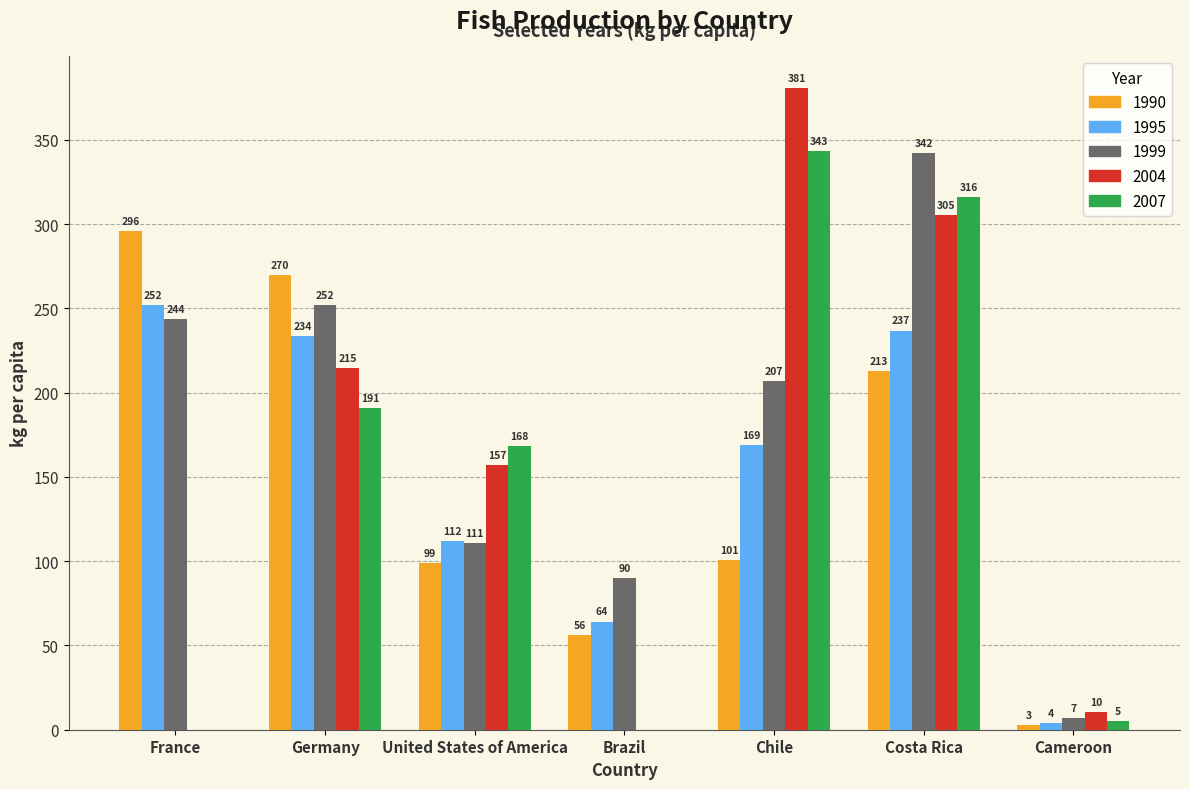

What is the highest value of the 1999 series?

342.2